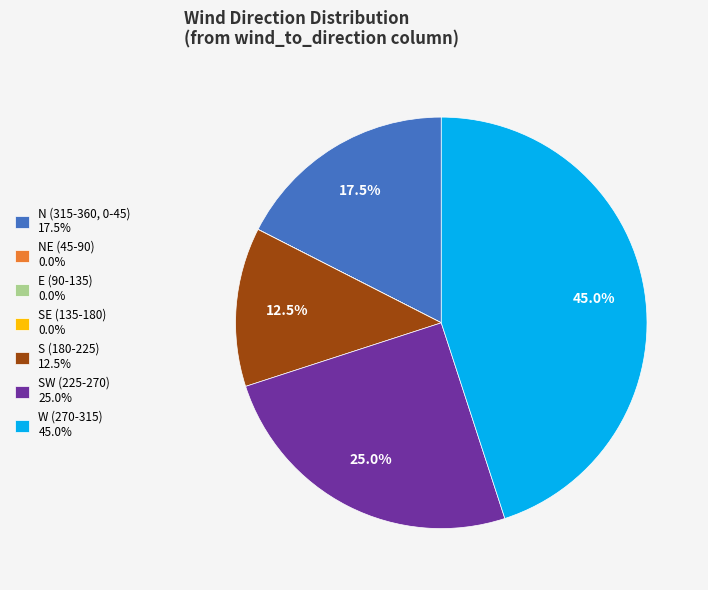

Which has a higher value, S (180-225) 12.5% or W (270-315) 45.0%?

W (270-315) 45.0%